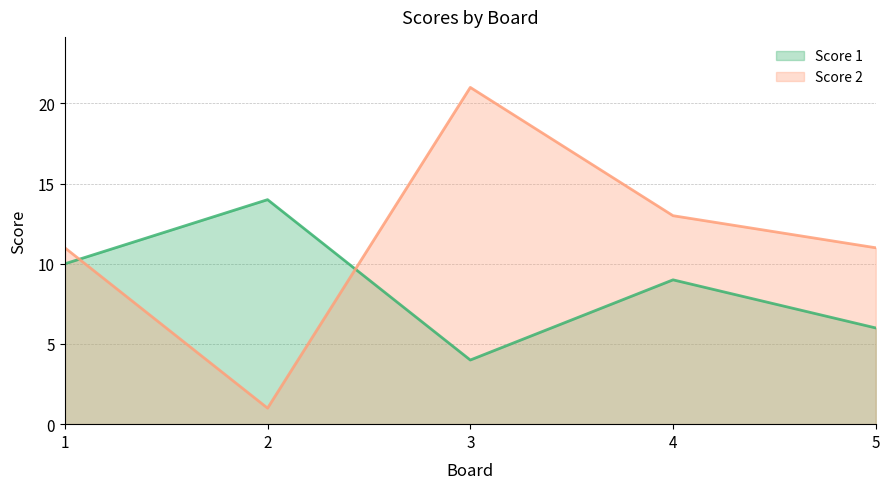

What is the difference between the maximum and minimum values in the Score 1 series?

10